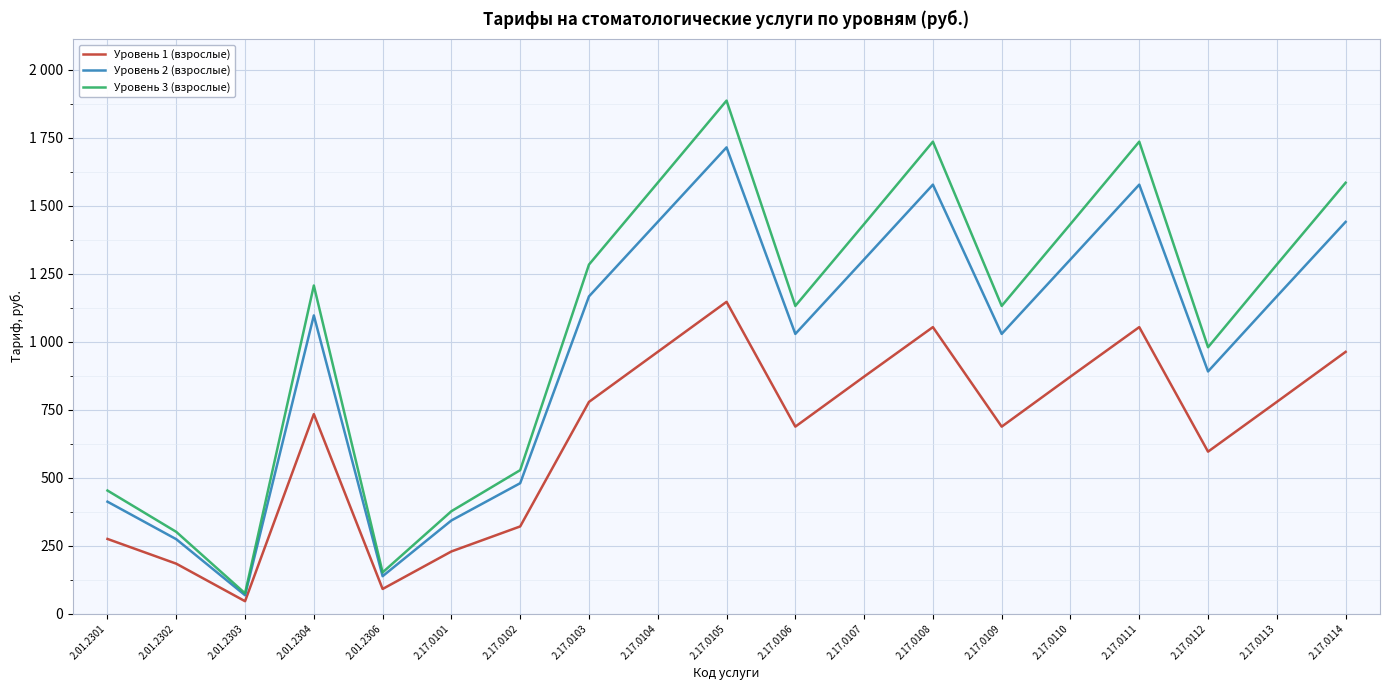

In Уровень 2 (взрослые), how many points are lower than both neighbors (excluding endpoints)?

5